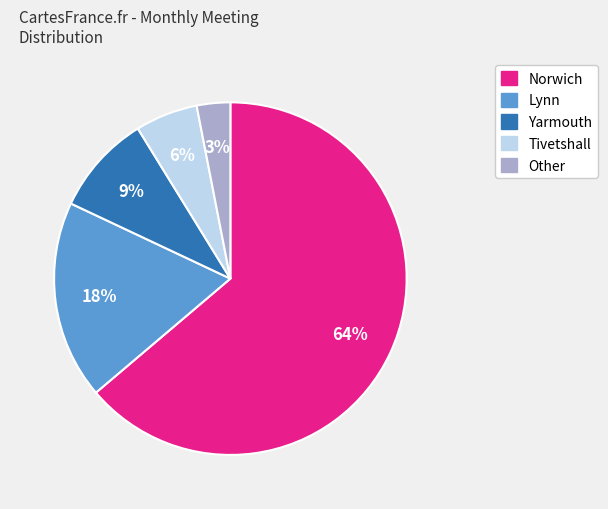

How many slices are in this pie chart?

5